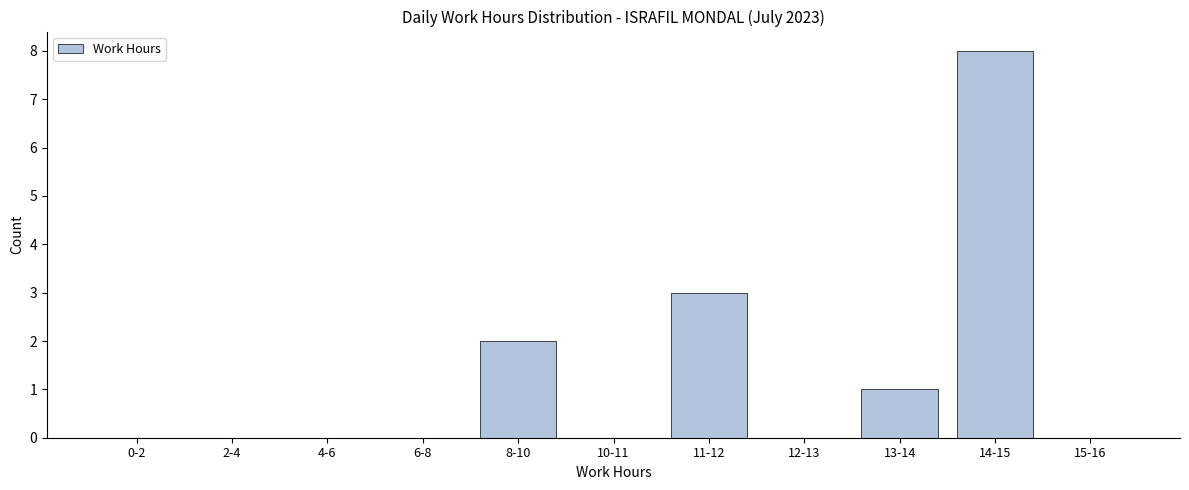

Reading left to right, list all the values displayed in this chart.

0-2=0	2-4=0	4-6=0	6-8=0	8-10=2	10-11=0	11-12=3	12-13=0	13-14=1	14-15=8	15-16=0